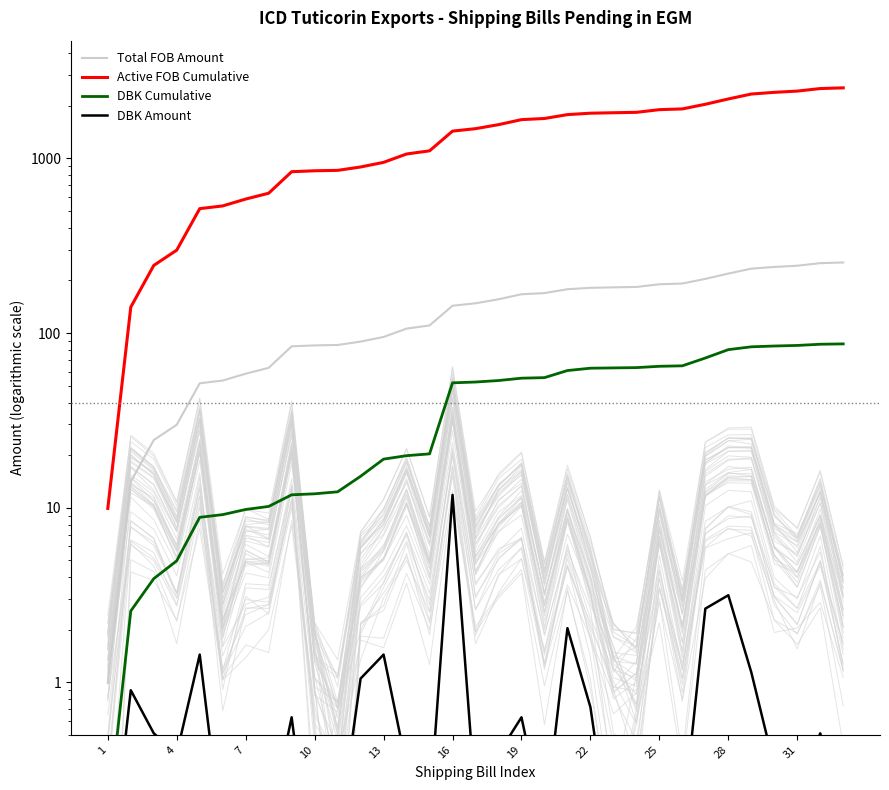

What is the highest value of the Total FOB Amount series?

253.5